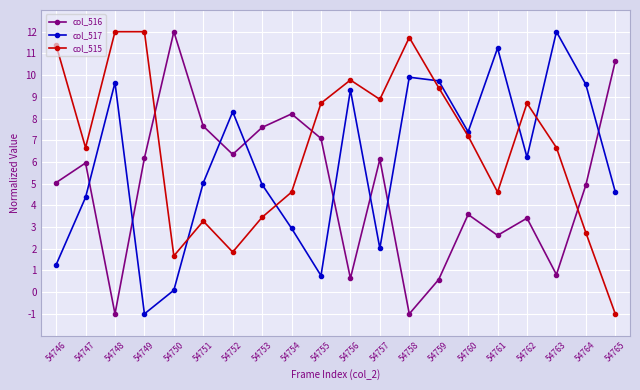

Is this an area chart (filled region under the line)?

No